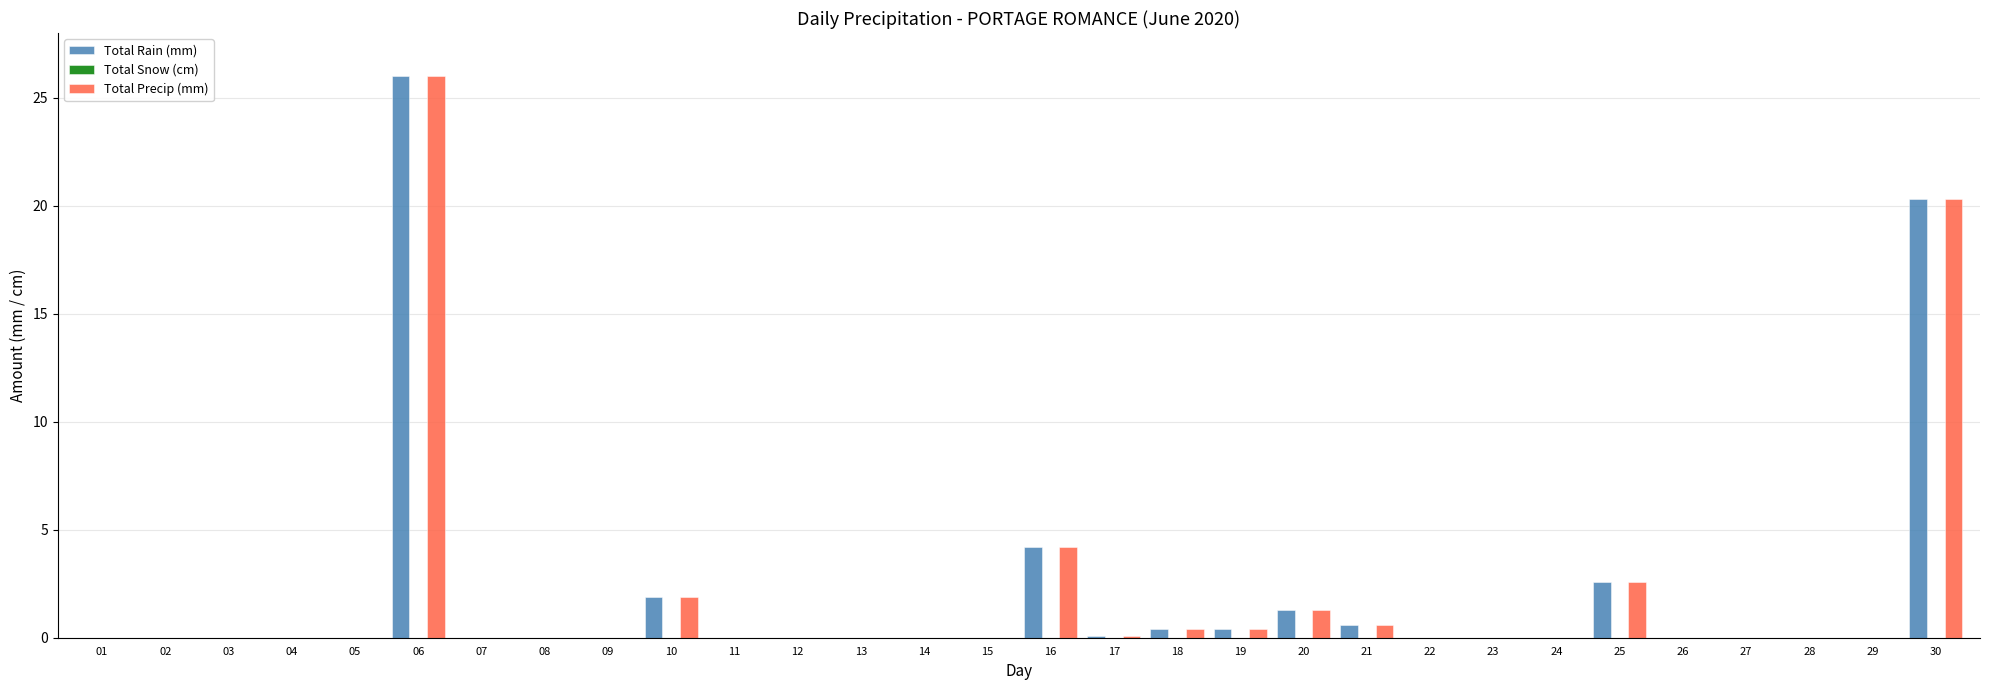

What is the sum of all Total Rain (mm) values?

57.8